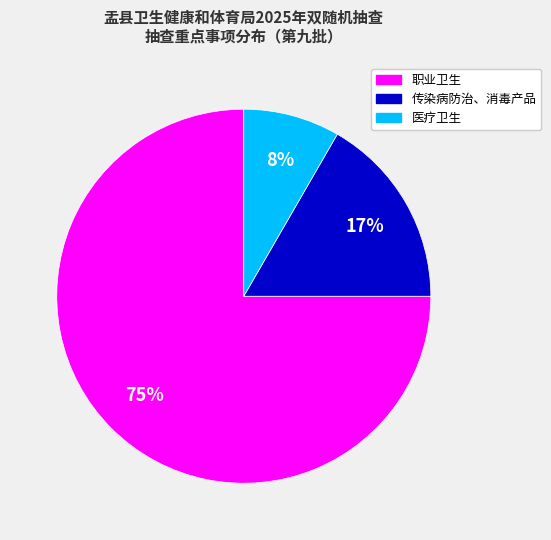

Which slice represents more than half of the pie?

职业卫生